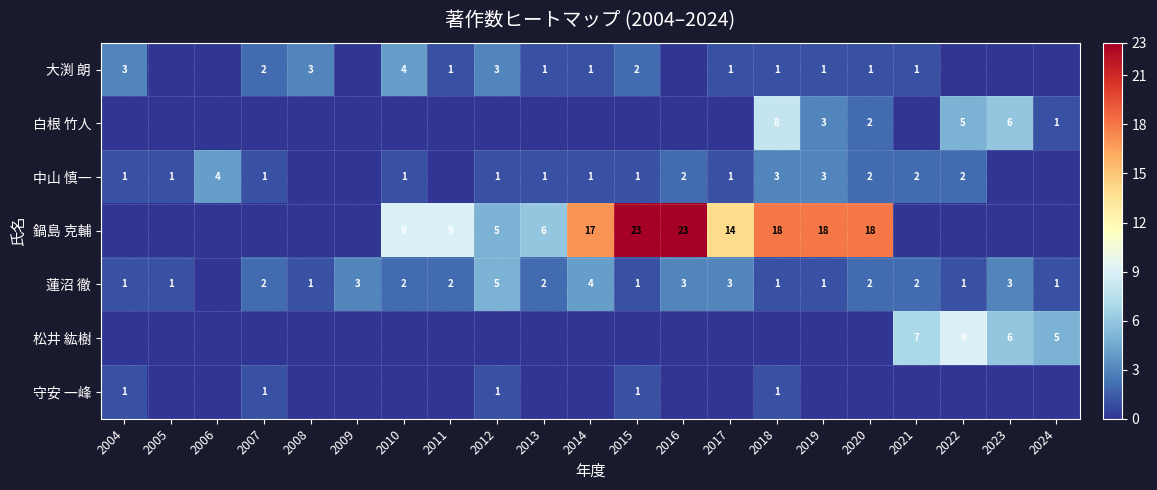

What is the greatest value displayed?

23